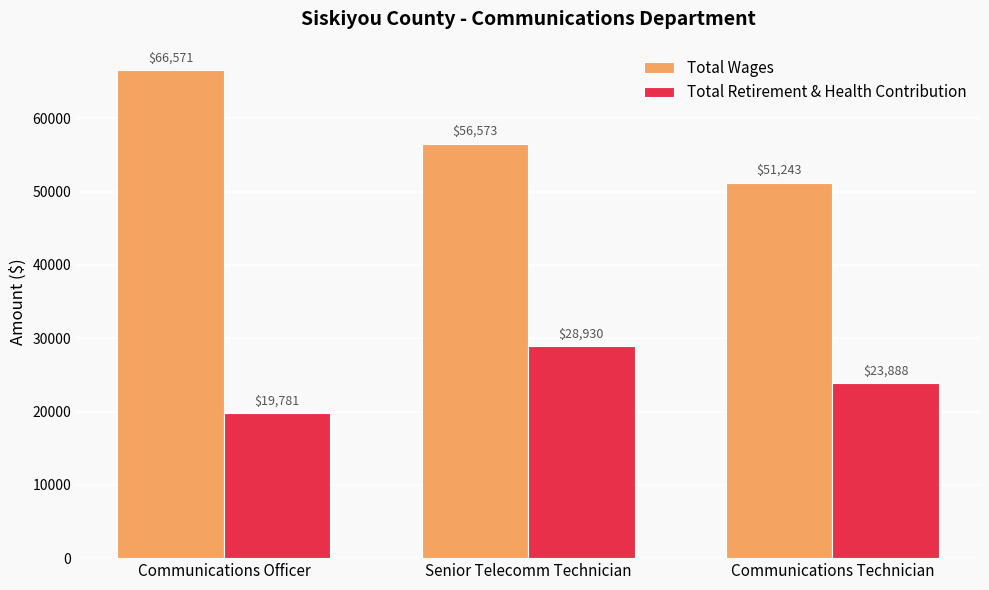

What are all the series names shown in the legend?

Total Wages, Total Retirement & Health Contribution